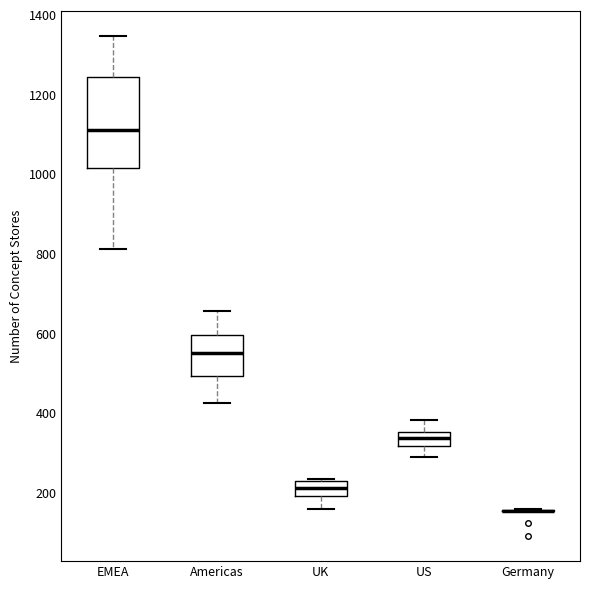

Which box is the tallest, from its lower edge to its upper edge?

EMEA